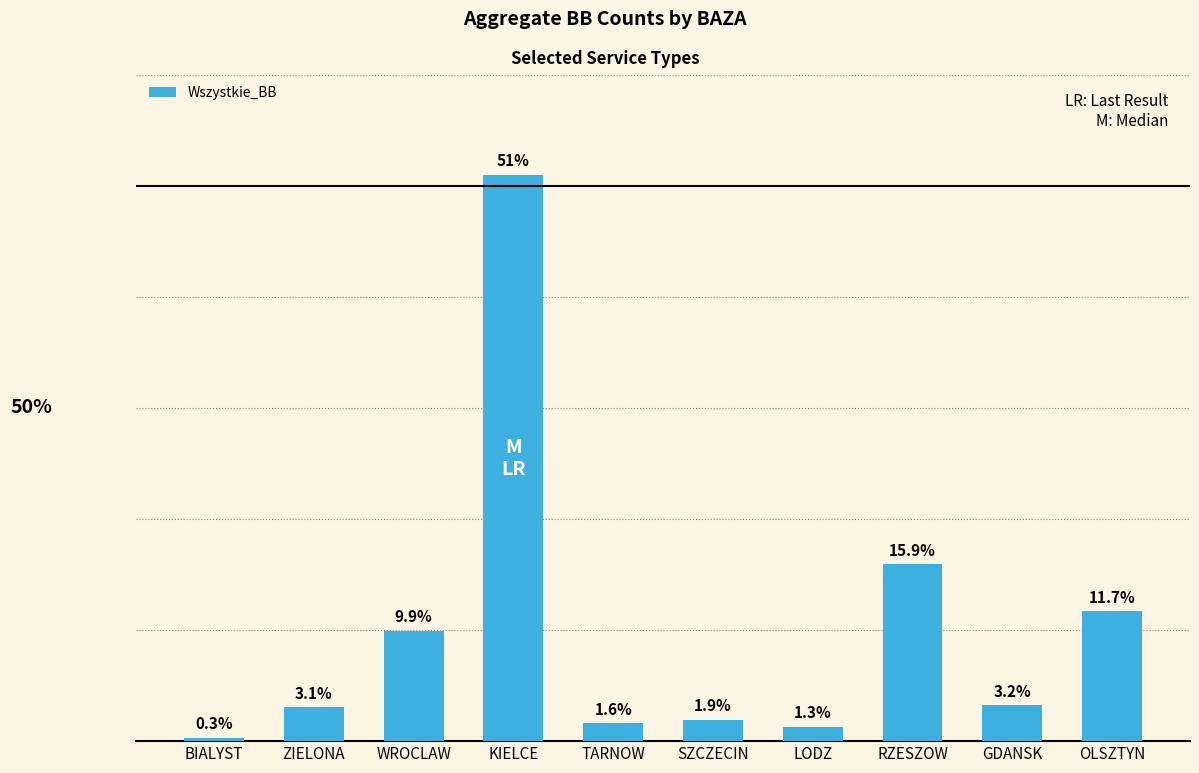

What is the label of the 10th bar from the right?

BIALYST